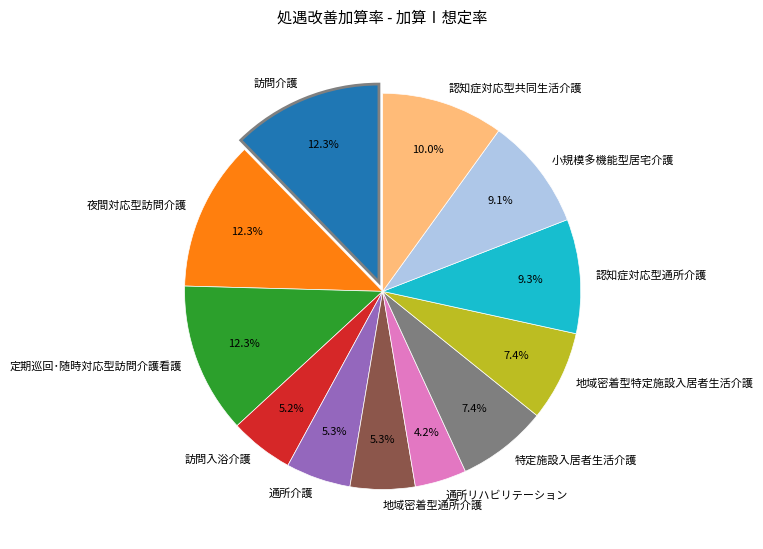

What percentage is NOT represented by 地域密着型通所介護?

94.7%